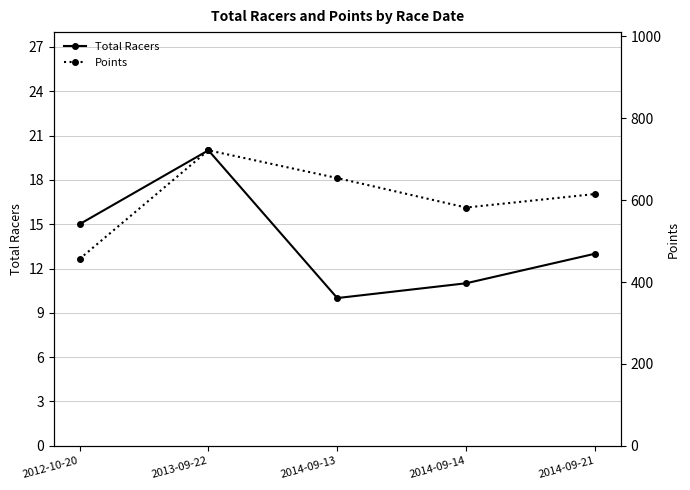

What is the difference between the Total Racers values at 2014-09-13 and 2012-10-20?

5